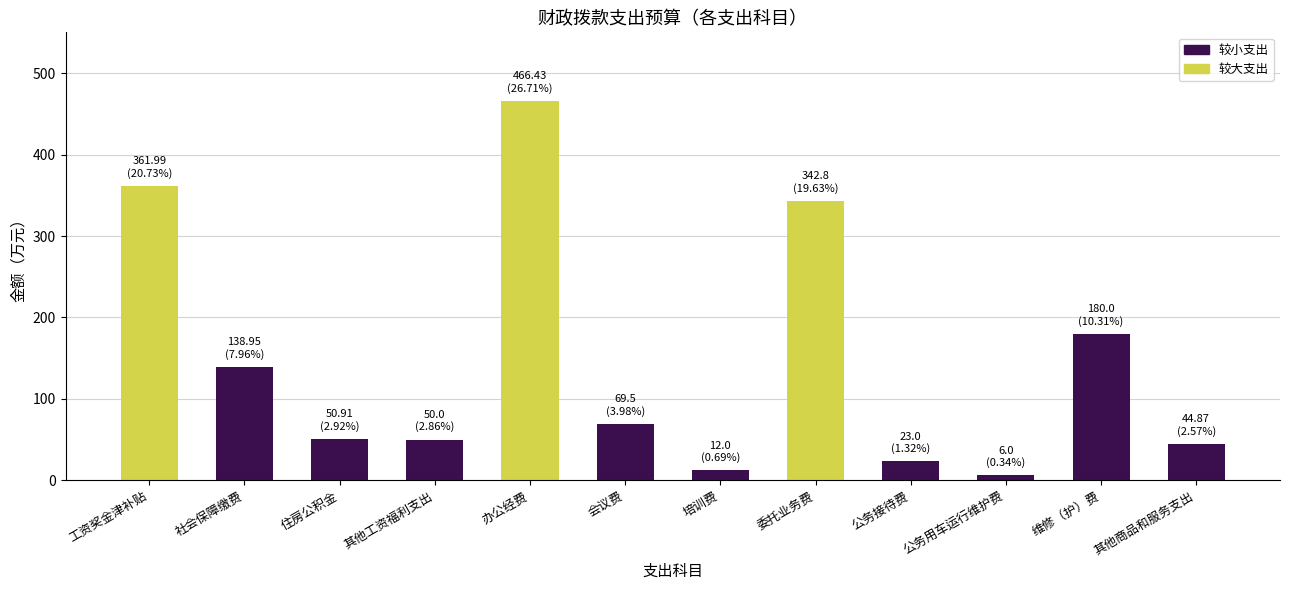

What is the difference between the values at 委托业务费 and 维修（护）费?

162.8